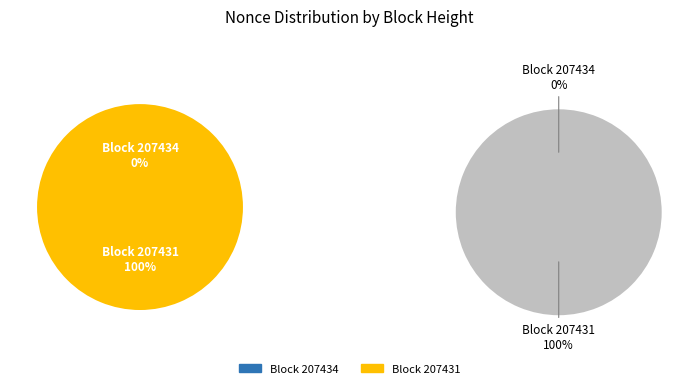

How many segments does this pie chart have?

2